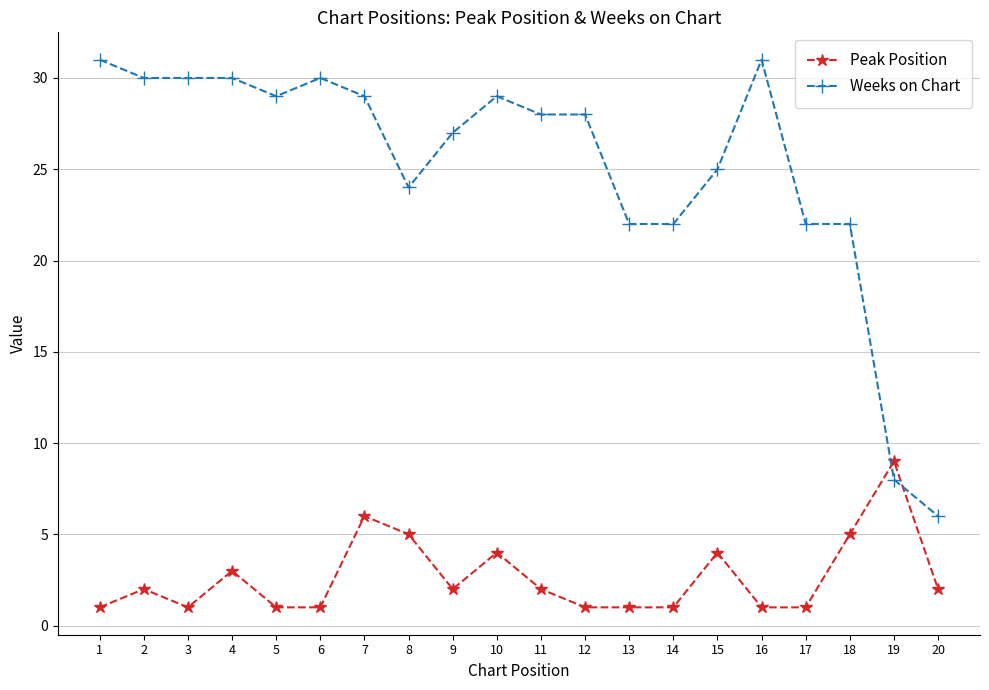

Does the chart have visible grid lines?

Yes